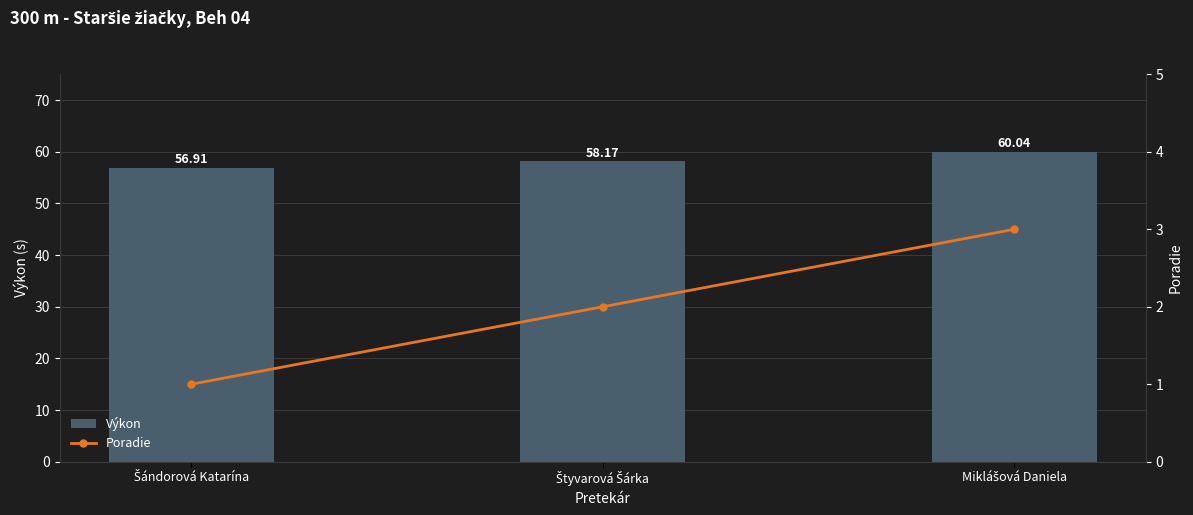

Rank the series by their maximum value, from highest to lowest.

Výkon, Poradie